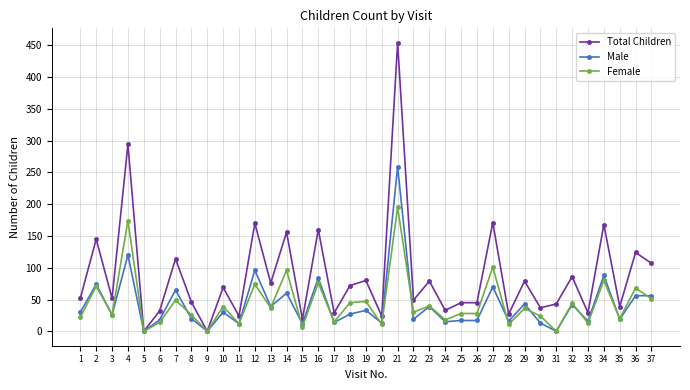

What is the spread (max minus min) of values at 31?

43